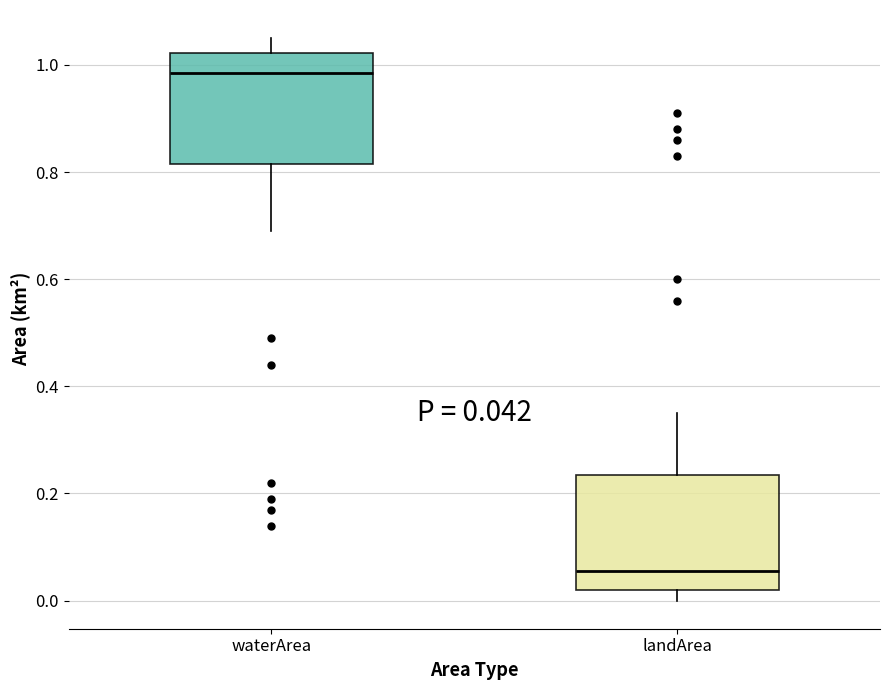

Which box has the lowest median line?

landArea